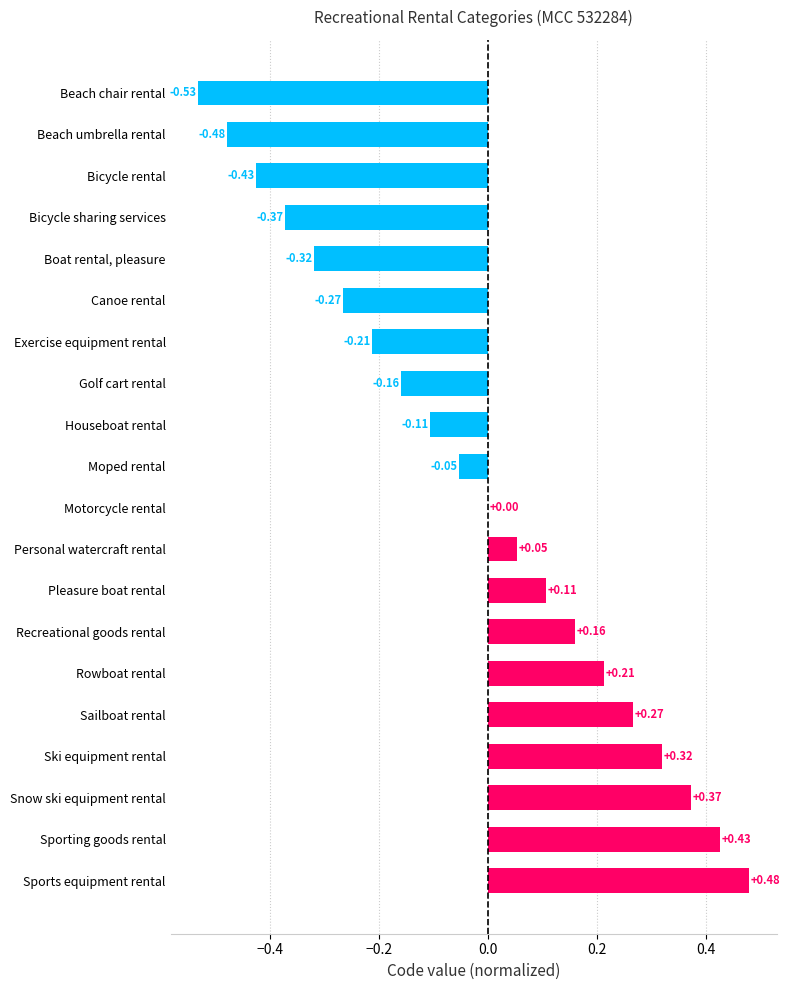

What is the sum of the values at Sports equipment rental and Rowboat rental?

0.7